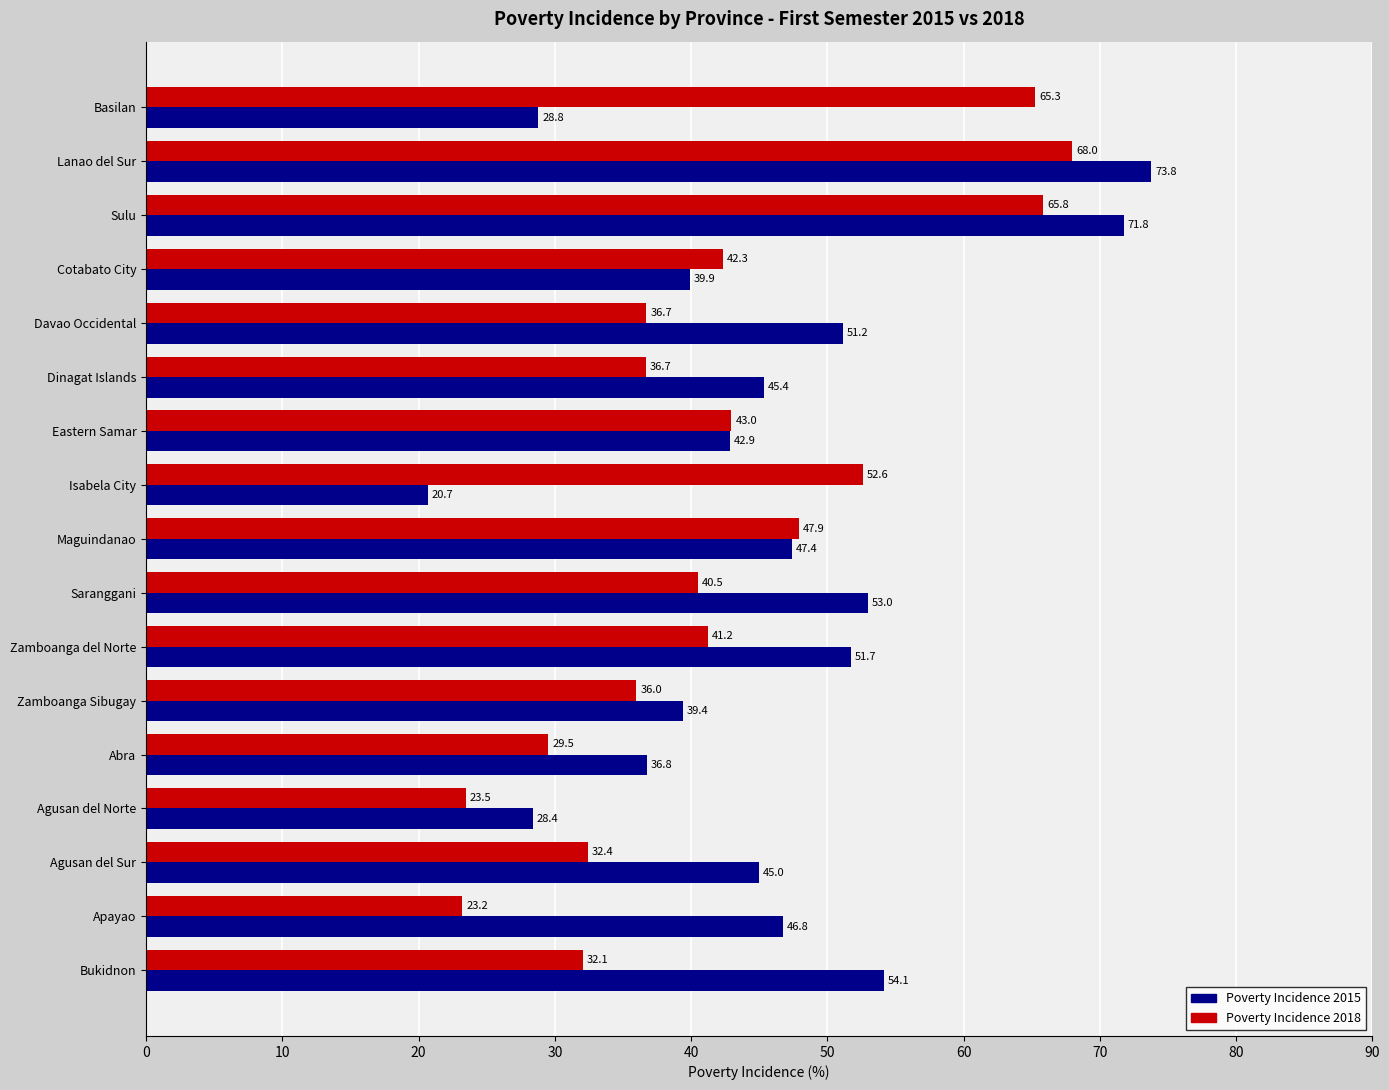

What value does the Poverty Incidence 2018 series have at Cotabato City?

42.3